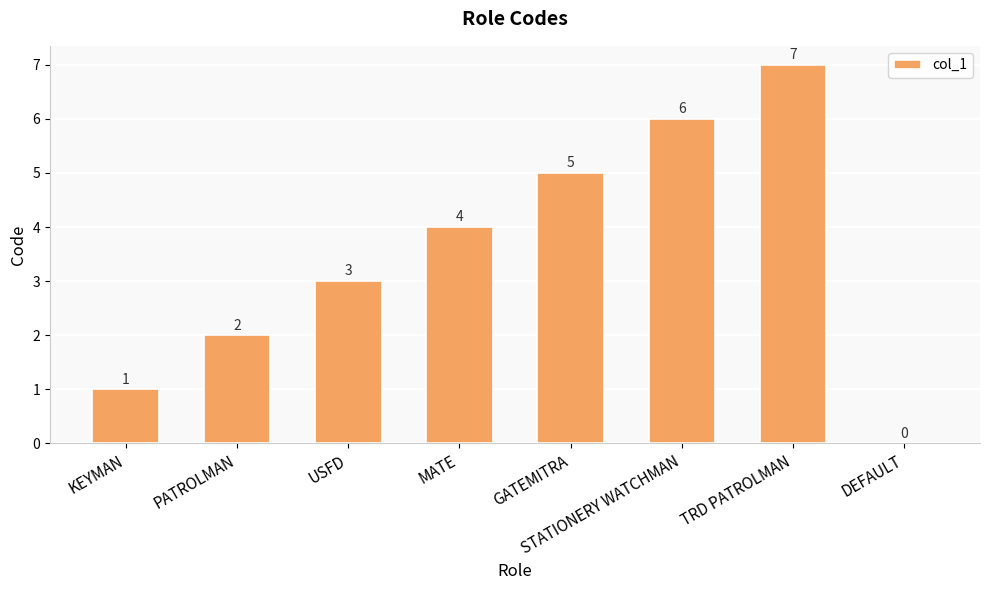

How many values are above zero?

7